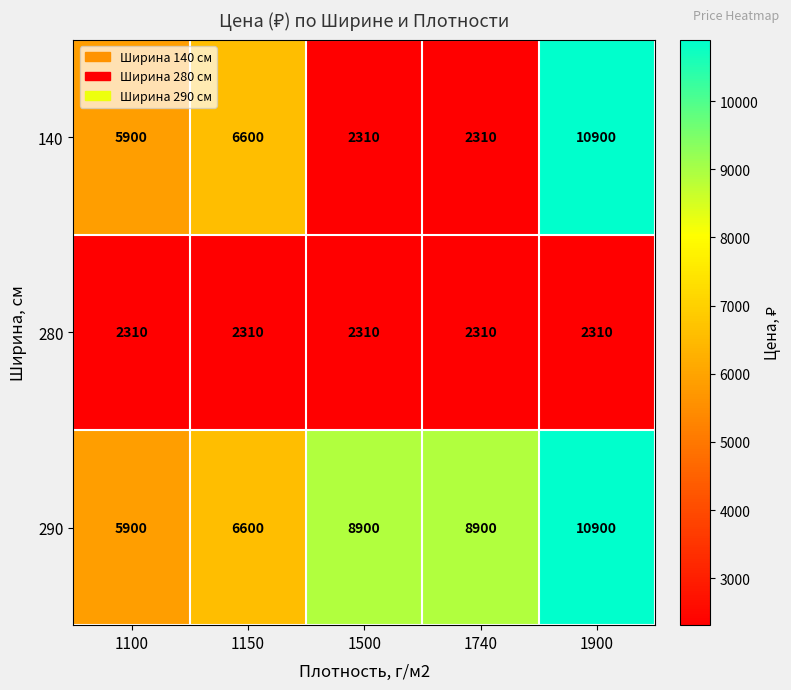

What is the maximum value shown in the chart?

10900